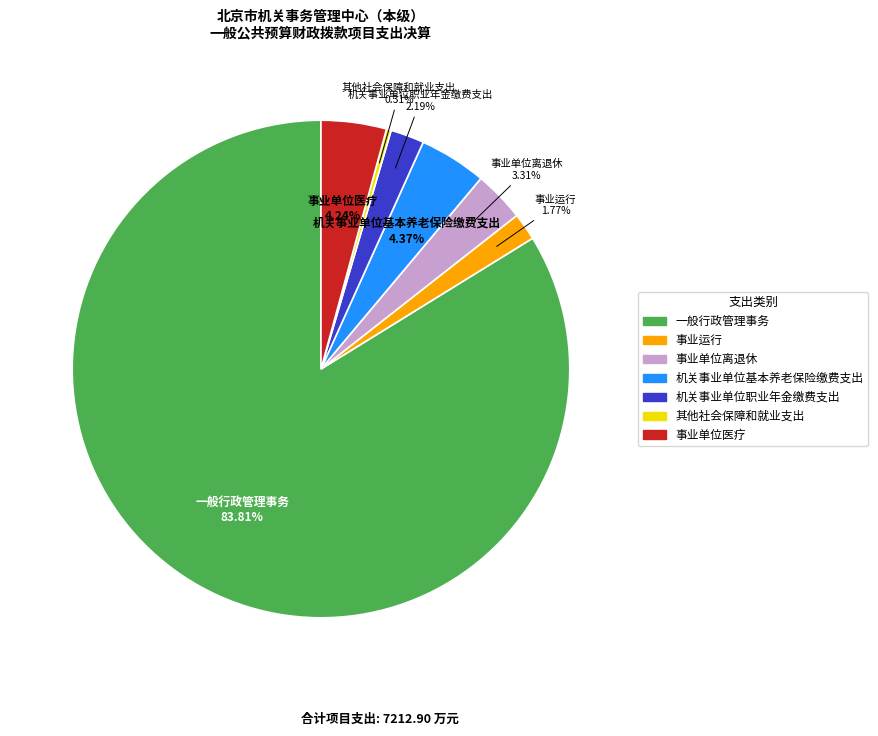

Does 一般行政管理事务 account for over 50% of the chart?

Yes